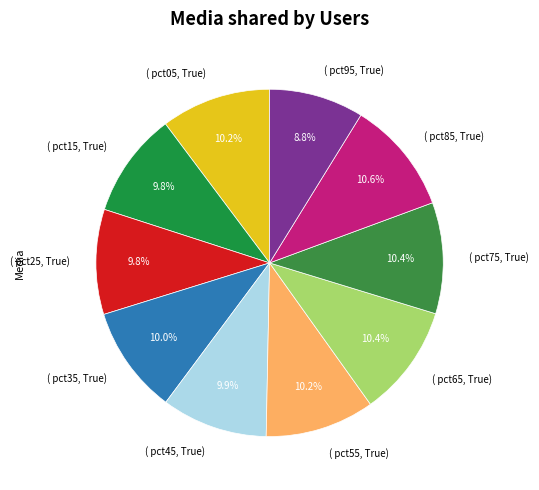

How many slices are in this pie chart?

10